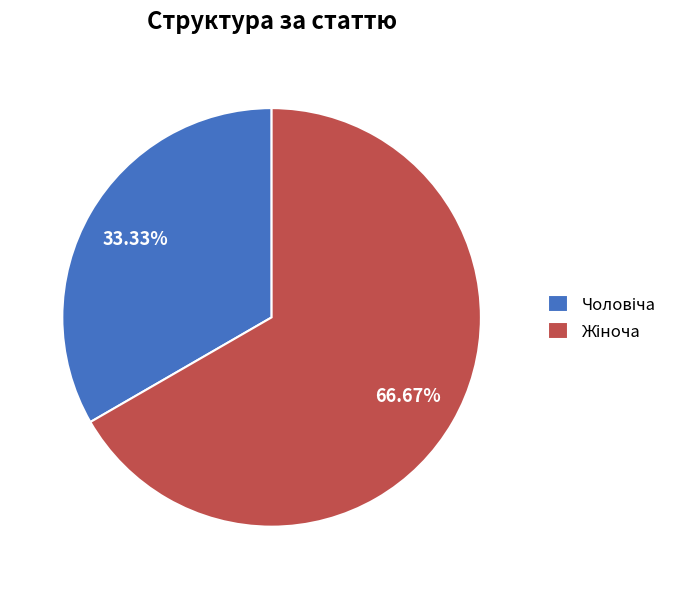

Is there a majority slice in this chart?

Yes